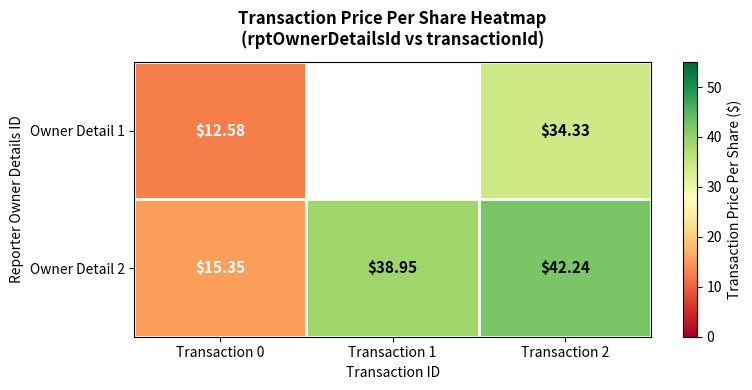

Which series changed the most between Transaction 0 and Transaction 1?

Owner Detail 2